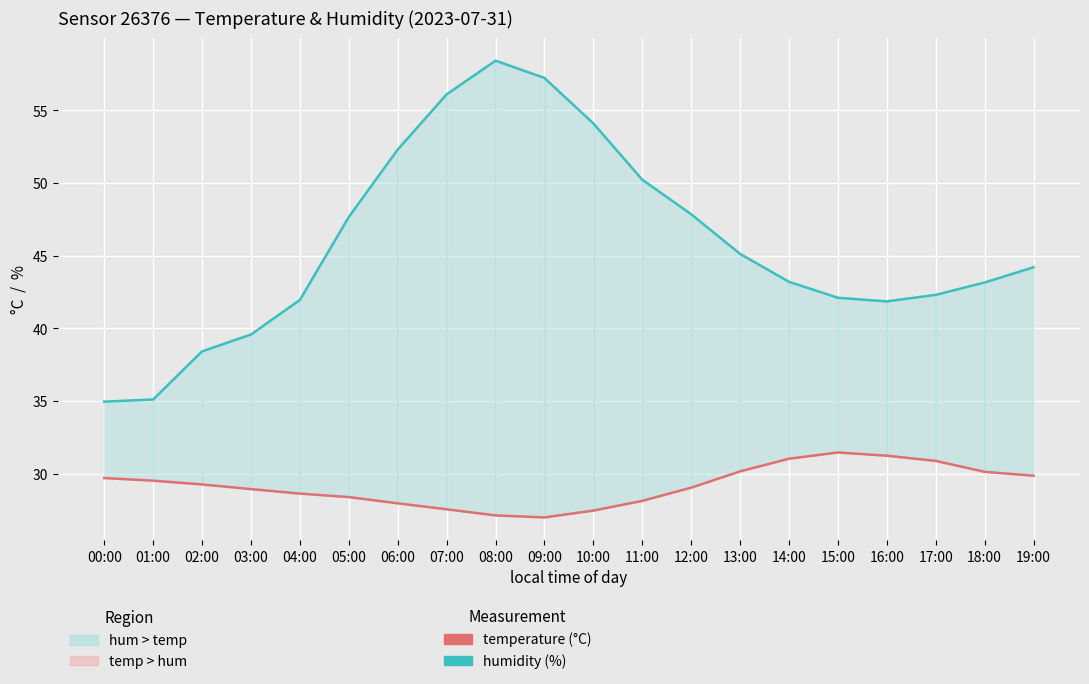

True or false: temperature has more than 1 interior local peaks.

False